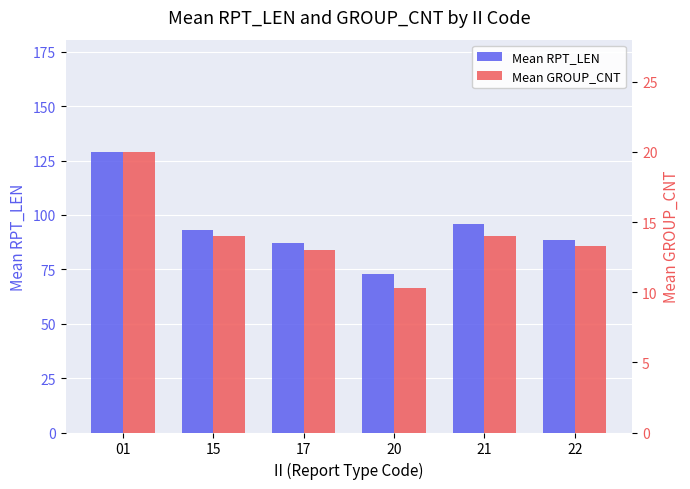

How many bars are there in each group?

2